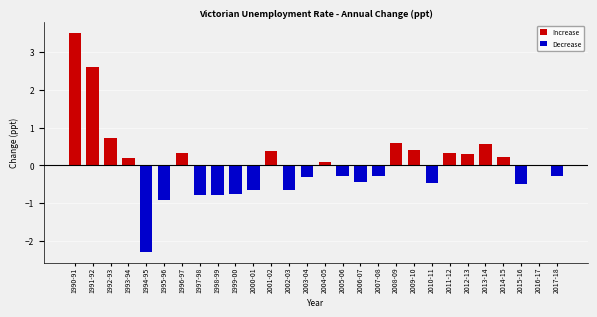

What is the change in value from 2001-02 to 2007-08?

-0.7